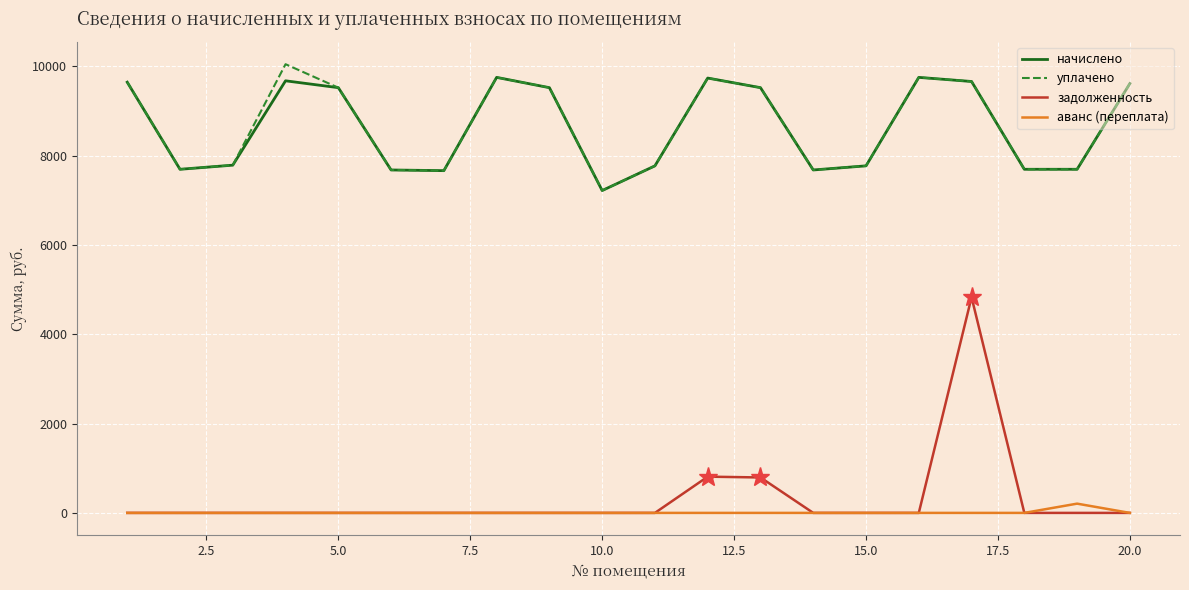

What is the average value of the аванс (переплата) series?

10.4